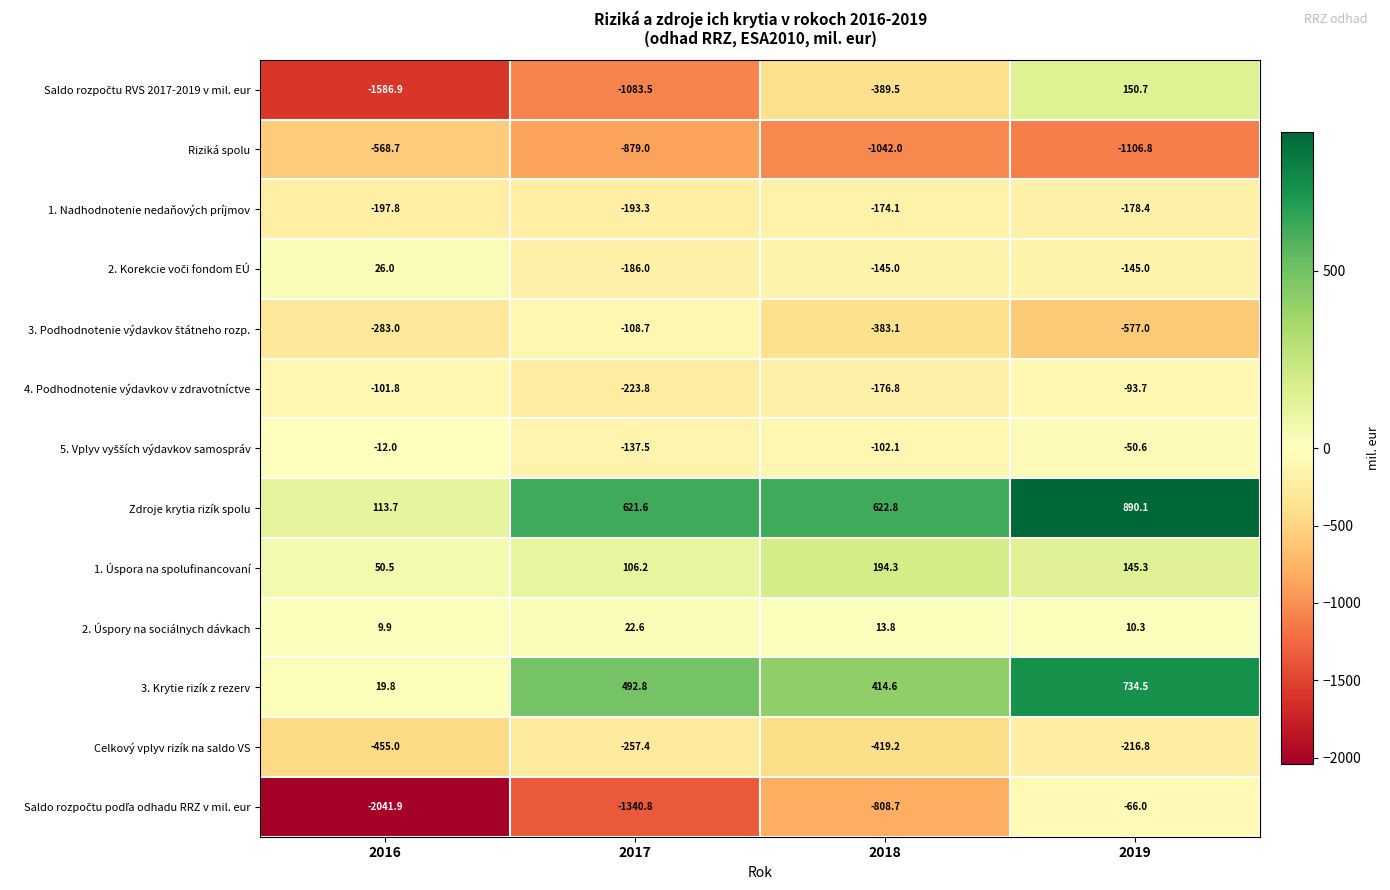

At which label is 2. Úspory na sociálnych dávkach closest to 16?

2018